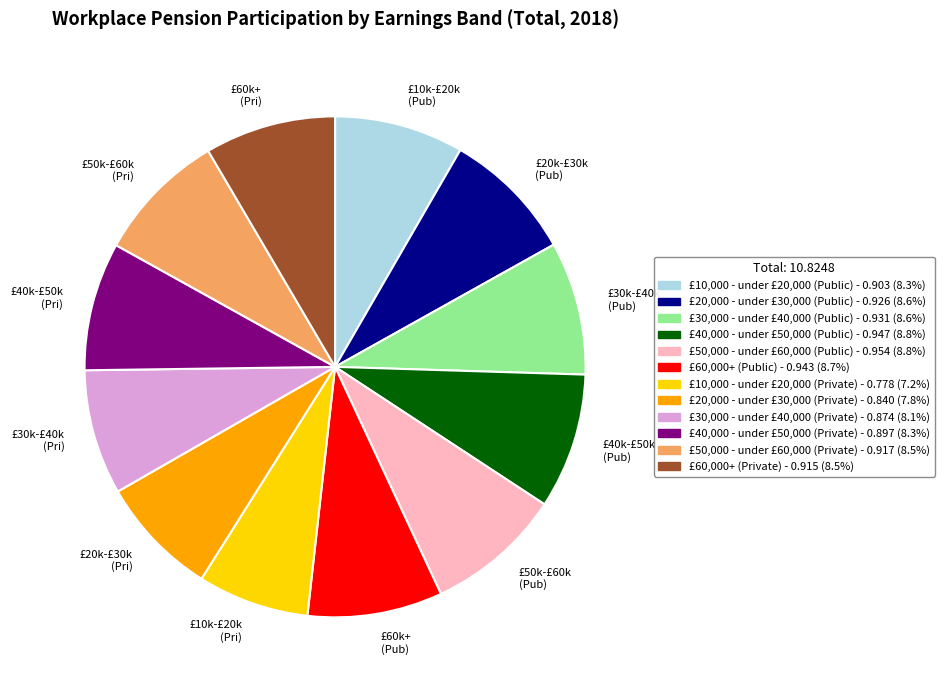

Count the number of slices in the pie.

12